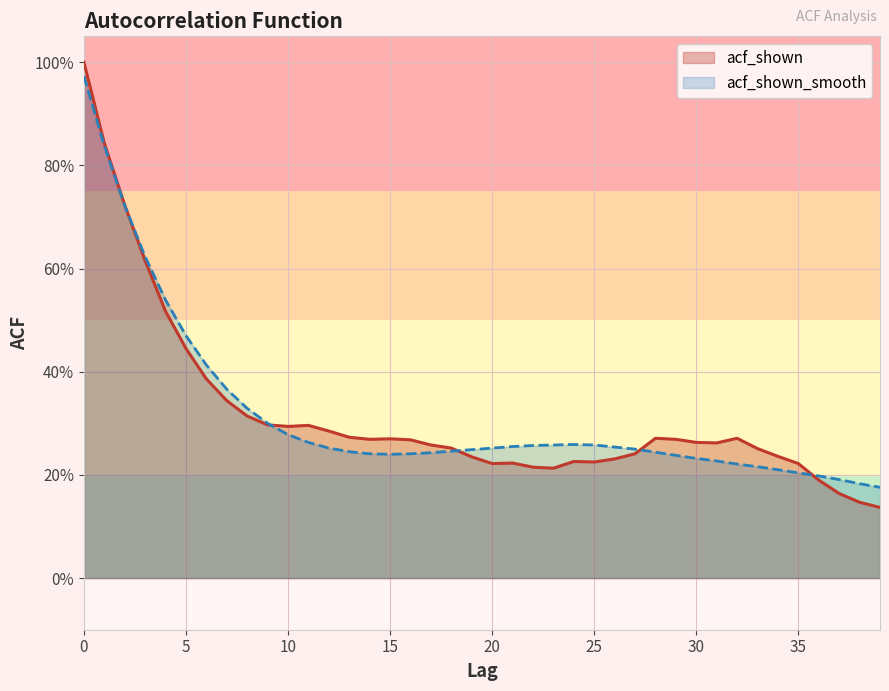

What are all the series names shown in the legend?

acf_shown, acf_shown_smooth